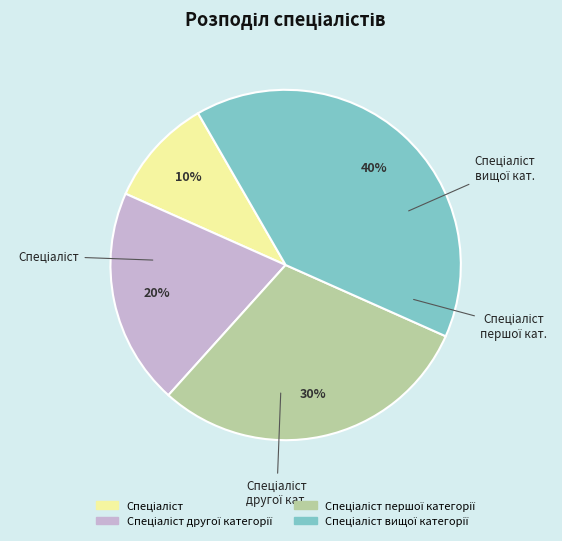

To the nearest percent, what is the difference between the largest and smallest slice percentages?

30%